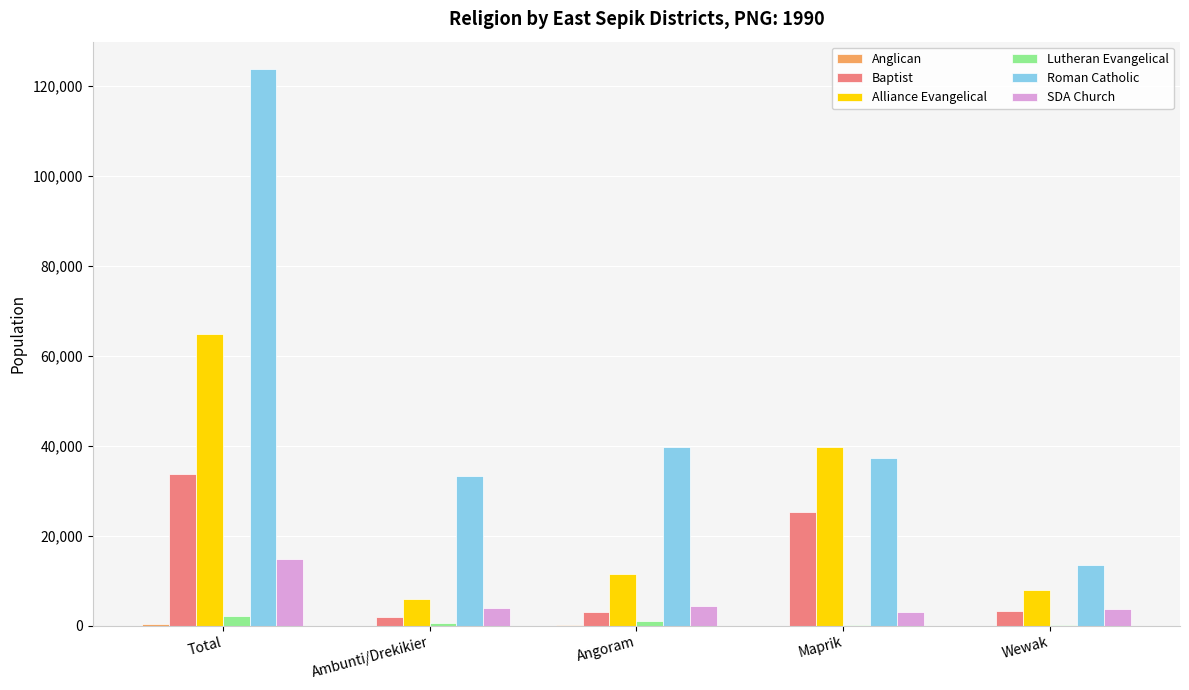

Between Ambunti/Drekikier and Maprik, which series saw the biggest shift?

Alliance Evangelical